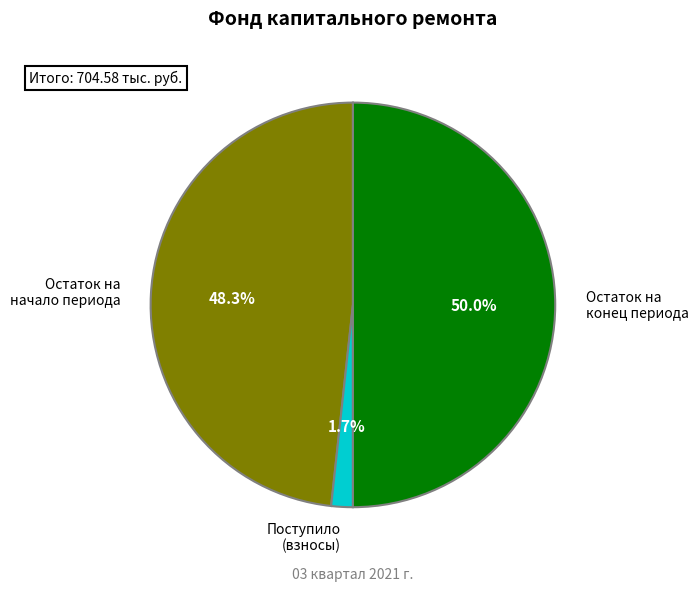

Rank the categories by value from lowest to highest.

Поступило (взносы), Остаток на начало периода, Остаток на конец периода